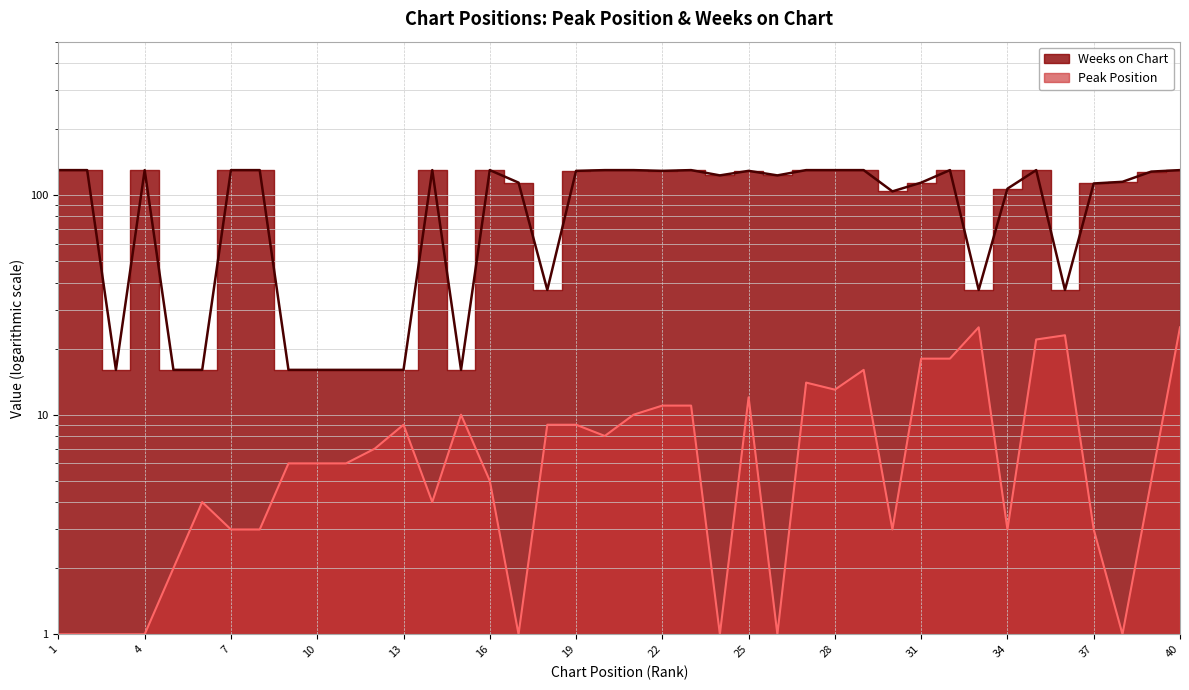

List the series in order of their overall mean, highest first.

Weeks on Chart, Peak Position